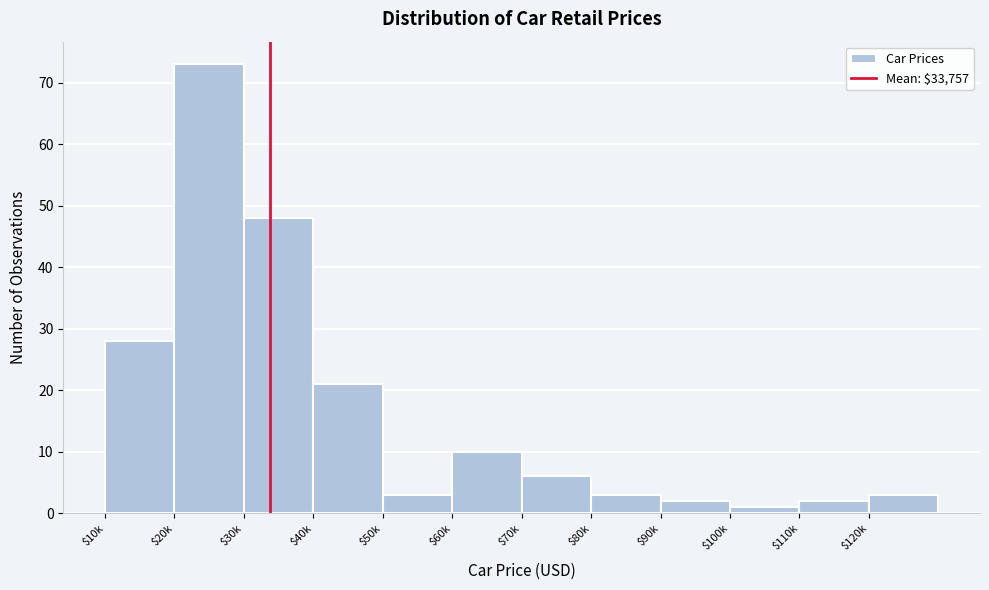

Reading left to right, list all the values displayed in this chart.

28	73	48	21	3	10	6	3	2	1	2	3